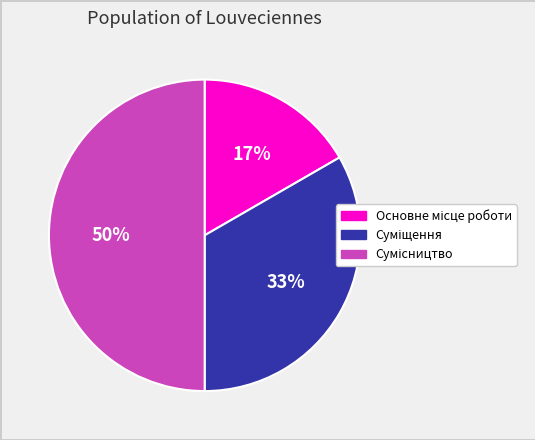

To the nearest percent, what is the average slice percentage?

33%